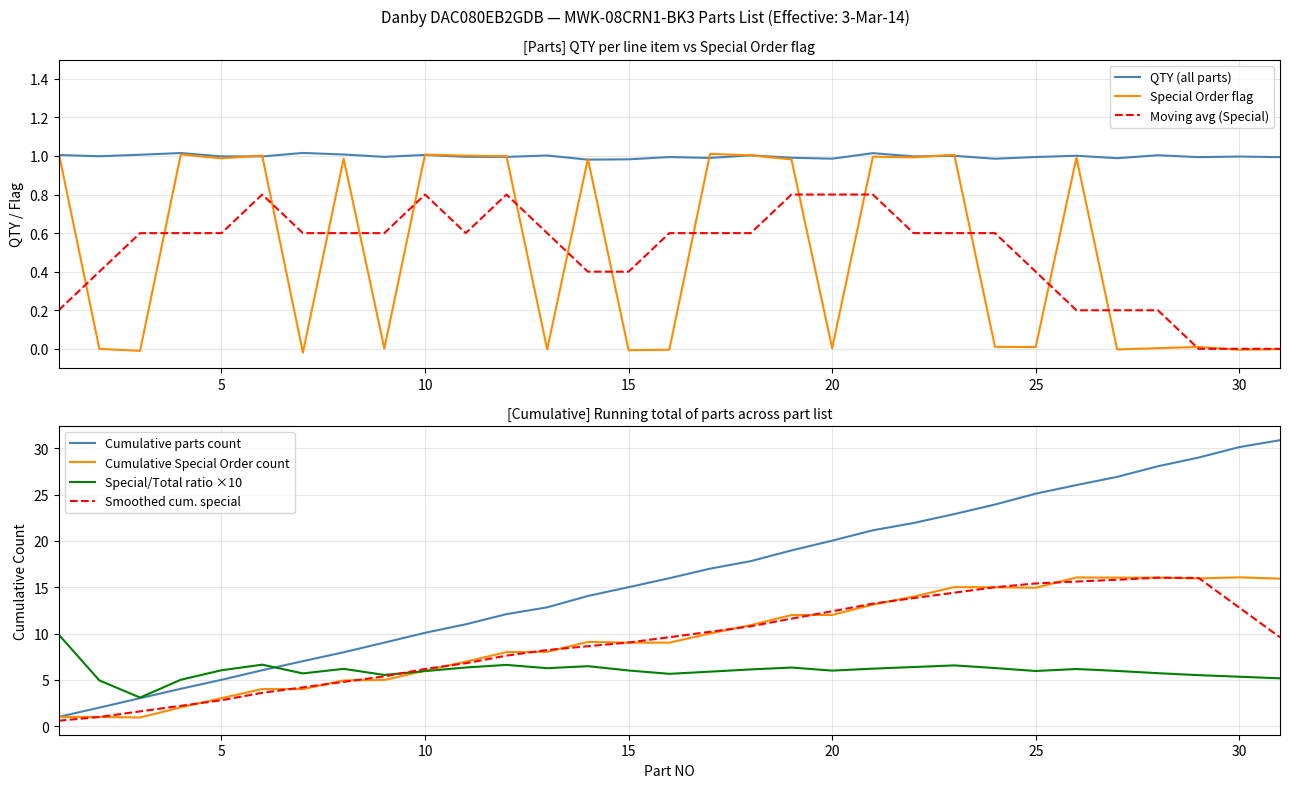

Reading left to right, extract all data points from this chart.

Special Order QTY: 1.0	-0.0	-0.0	1.0	1.0	1.0	-0.0	1.0	0.0	1.0	1.0	1.0	-0.0	1.0	-0.0	-0.0	1.0	1.0	1.0	0.0	1.0	1.0	1.0	0.0	0.0	1.0	-0.0	0.0	0.0	-0.0	-0.0
Cumulative Parts: 1.0	2.0	3.0	4.0	5.0	6.0	7.0	8.0	9.0	10.1	11.0	12.1	12.8	14.1	15.0	16.0	17.0	17.8	19.0	20.0	21.2	21.9	22.9	23.9	25.1	26.0	26.9	28.1	29.0	30.1	30.9